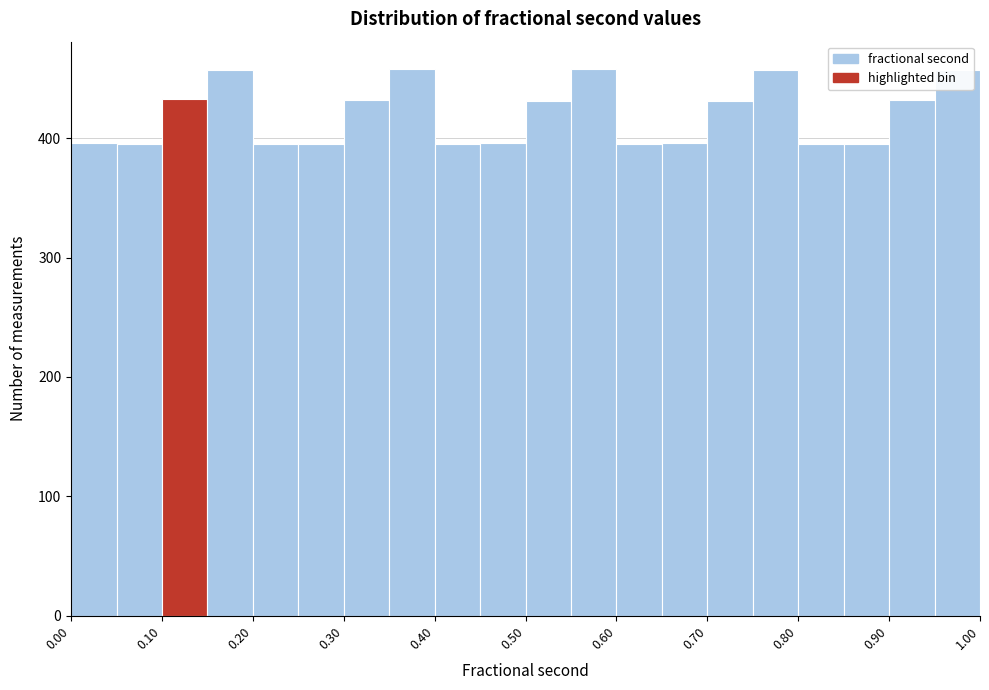

Reading left to right, list every bar in this chart as the range it spans on the x-axis followed by its height. The values are not printed on the chart, so give them approximately, as read against the axis.

0.00 to 0.05: 400
0.05 to 0.10: 400
0.10 to 0.15: 430
0.15 to 0.20: 460
0.20 to 0.25: 400
0.25 to 0.30: 400
0.30 to 0.35: 430
0.35 to 0.40: 460
0.40 to 0.45: 400
0.45 to 0.50: 400
0.50 to 0.55: 430
0.55 to 0.60: 460
0.60 to 0.65: 400
0.65 to 0.70: 400
0.70 to 0.75: 430
0.75 to 0.80: 460
0.80 to 0.85: 400
0.85 to 0.90: 400
0.90 to 0.95: 430
0.95 to 1.00: 460